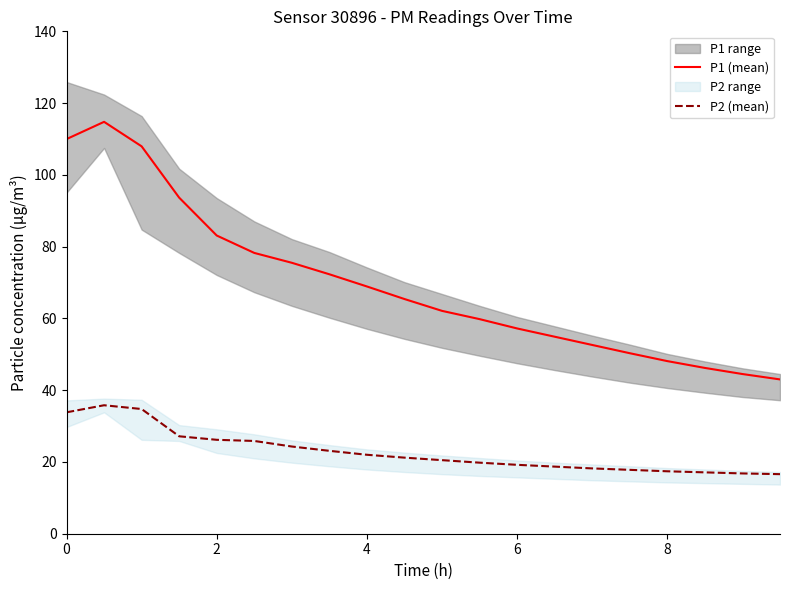

What is the maximum value shown in the chart?

114.8